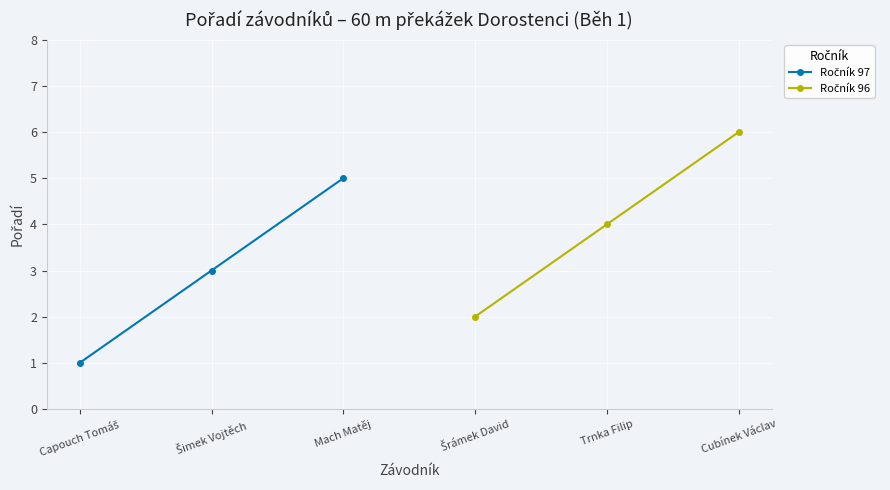

List the labels in order of Ročník 97 value, smallest first.

Capouch Tomáš, Šimek Vojtěch, Mach Matěj